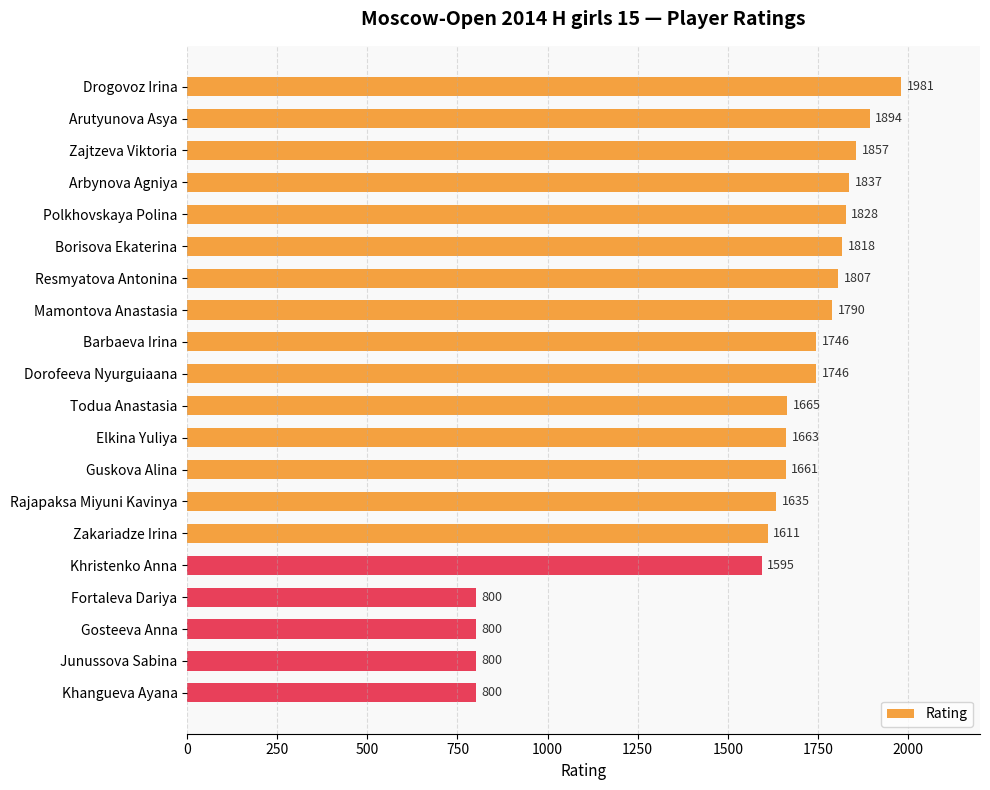

Does the chart contain any negative values?

No